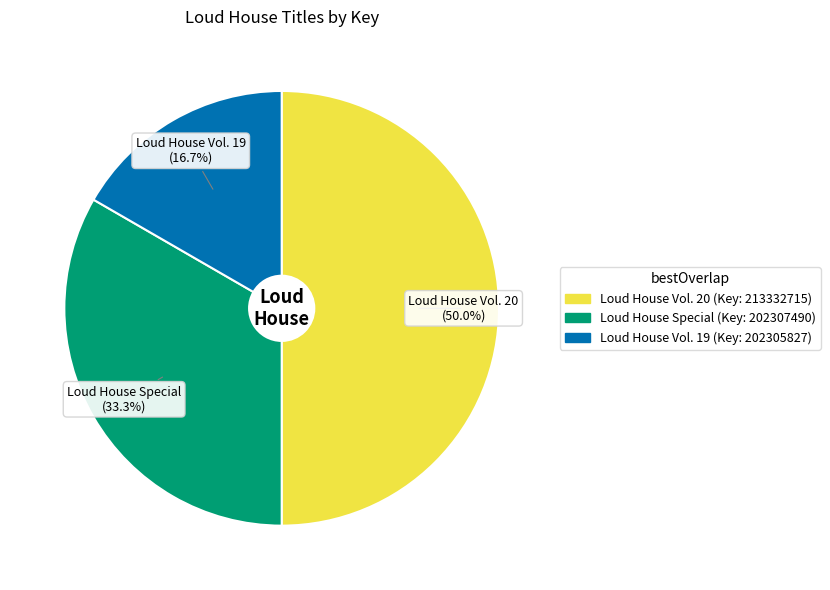

Rank the categories by value from lowest to highest.

Loud House Vol. 19, Loud House Special, Loud House Vol. 20